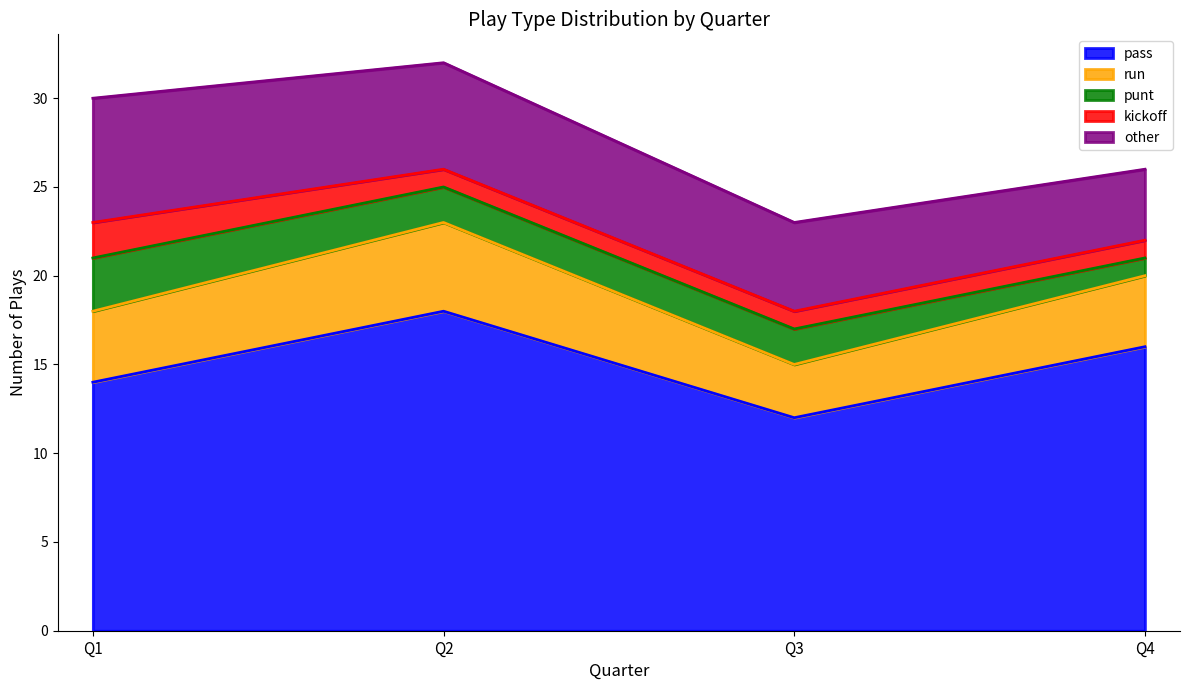

Reading left to right, list all the values displayed in this chart.

pass: 14	18	12	16
run: 4	5	3	4
punt: 3	2	2	1
kickoff: 2	1	1	1
other: 7	6	5	4